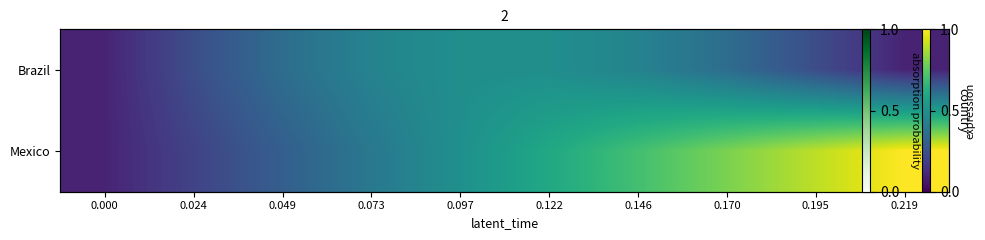

At which category is the sum across all series the highest?

0.170